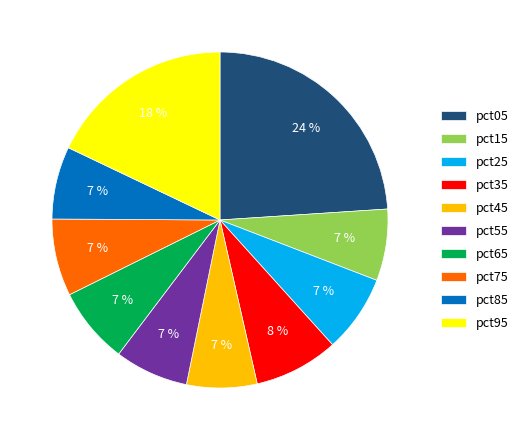

Does pct25 account for over 50% of the chart?

No